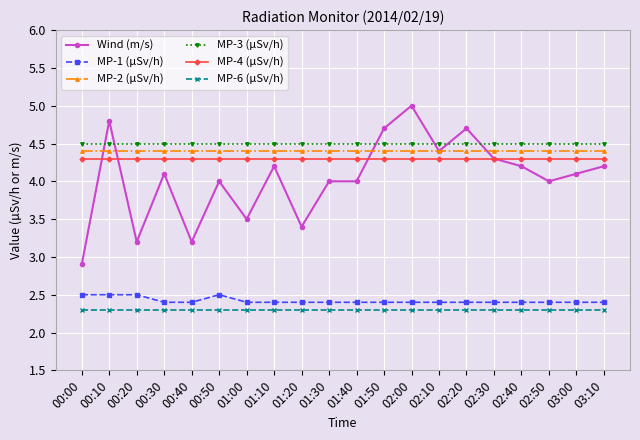

True or false: MP-6 (µSv/h) and MP-2 (µSv/h) intersect in this chart.

False